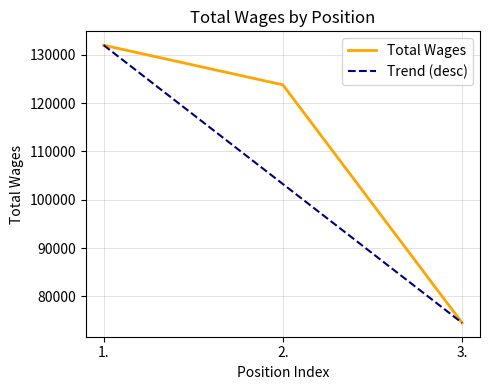

What is the change in value from 1. to 3.?

-57458